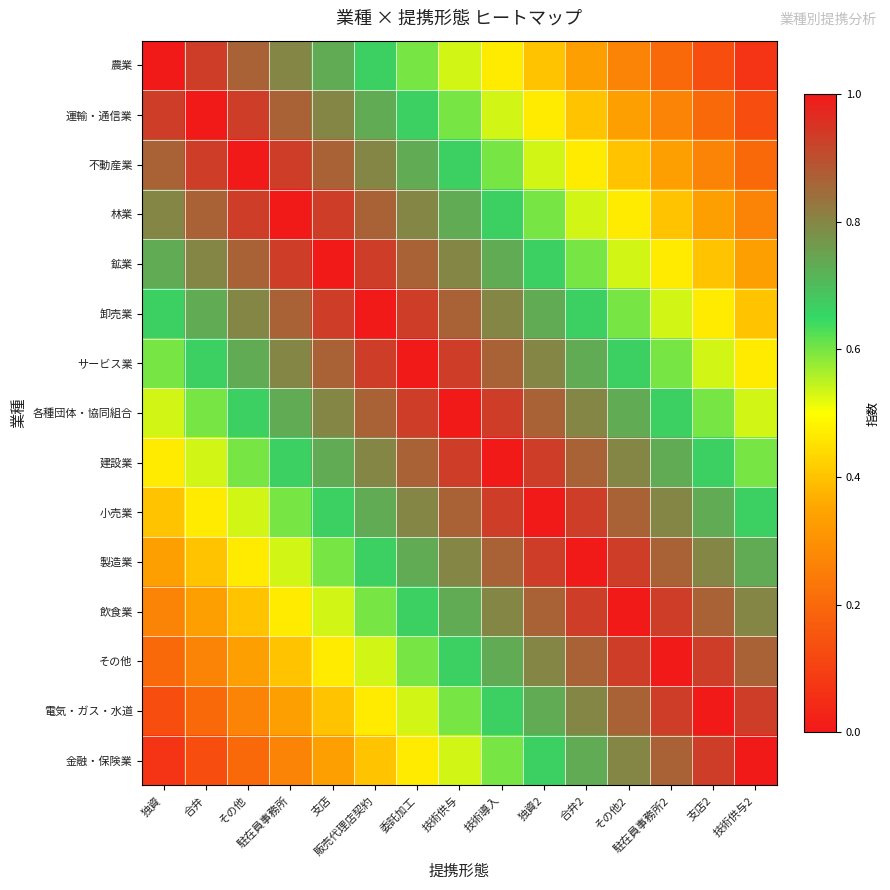

Which series has the largest total across all categories?

各種団体・協同組合